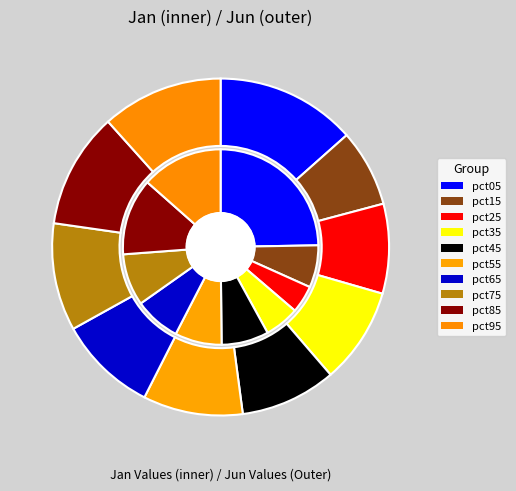

How many segments does this pie chart have?

10